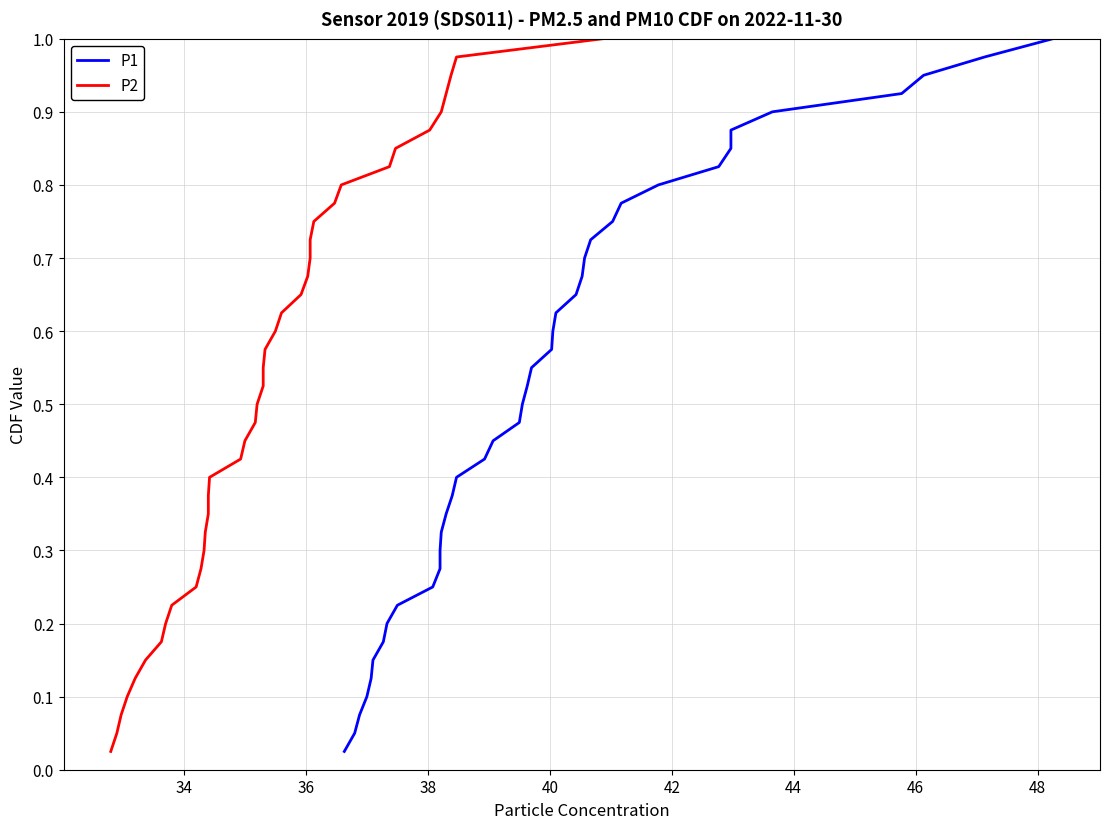

How many distinct data groups are displayed?

2